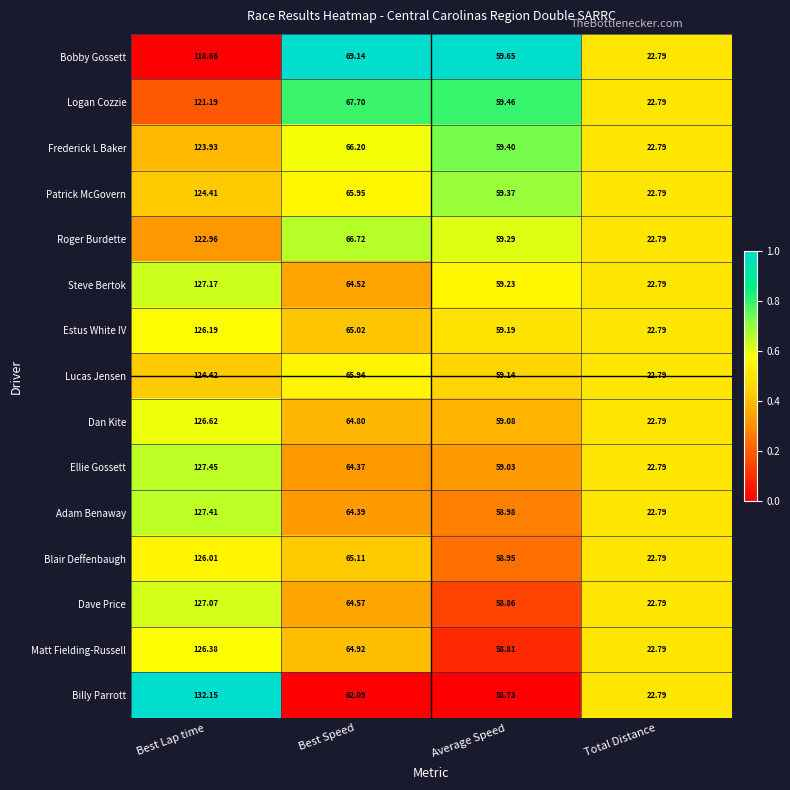

List the labels in order of Estus White IV value, smallest first.

Total Distance, Average Speed, Best Speed, Best Lap time